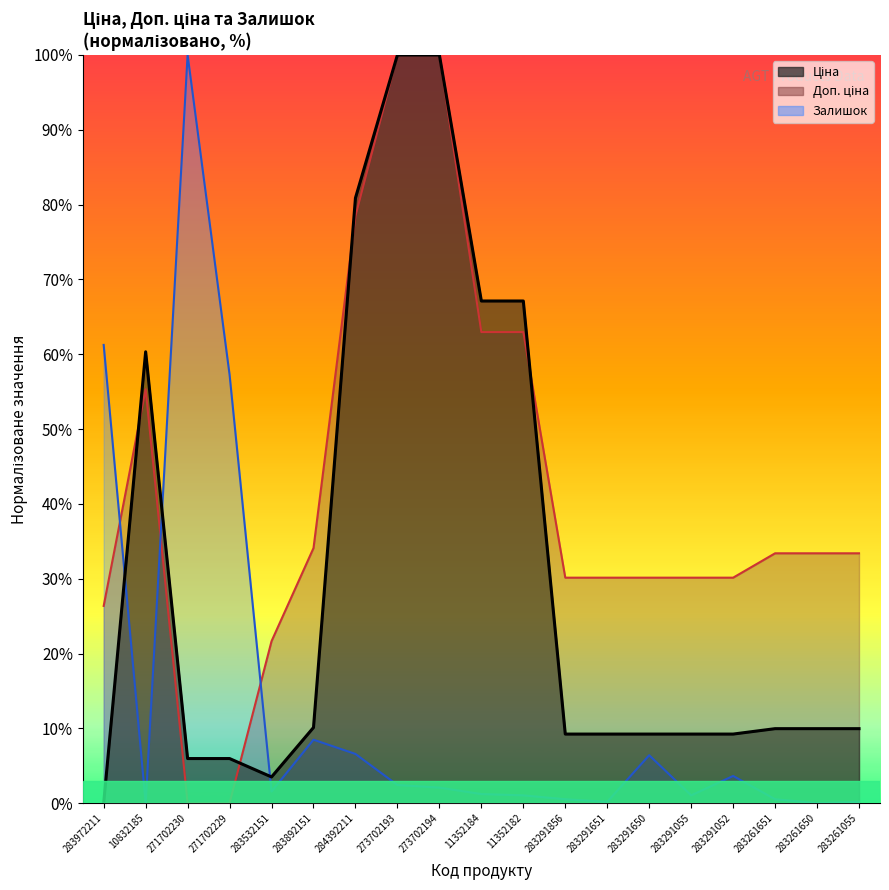

How many categories are shown in the chart?

19